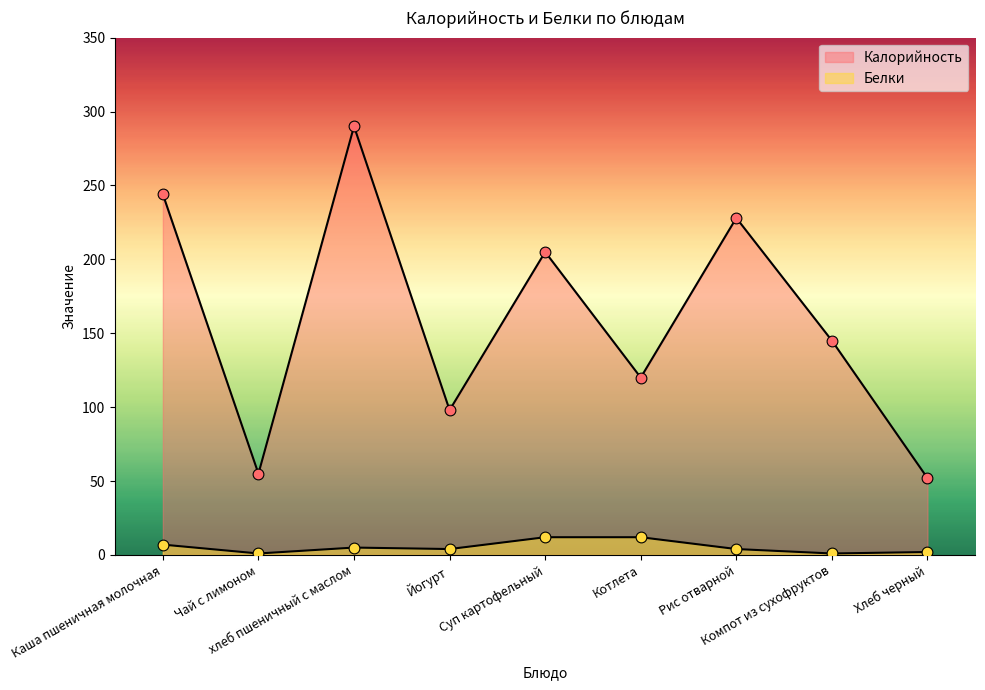

What is the total value across all series at хлеб пшеничный с маслом?

295